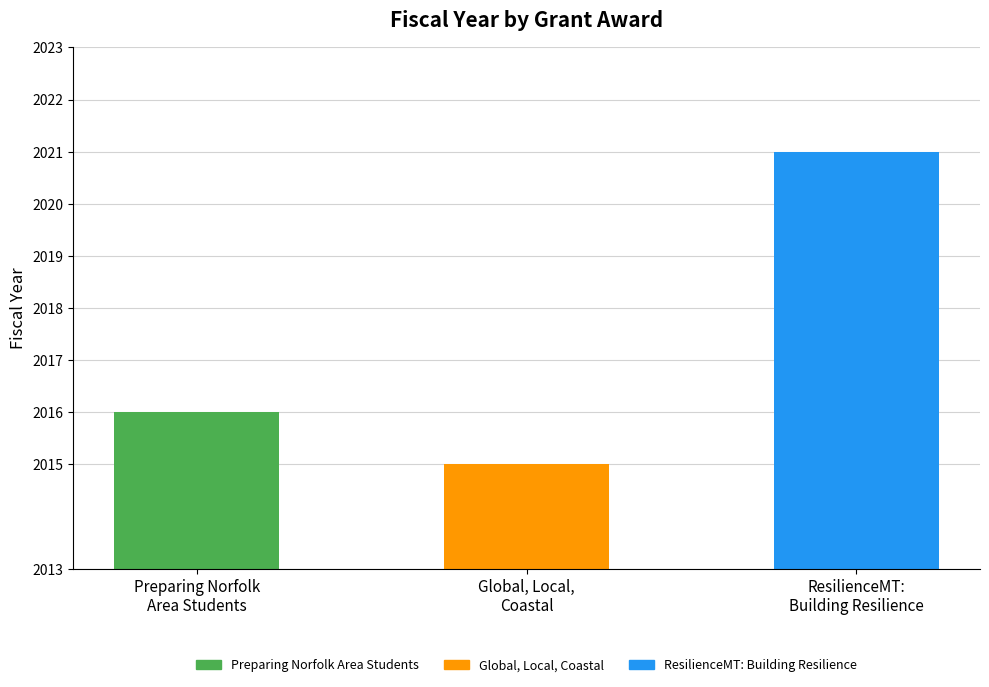

Reading left to right, what are all the values shown in this chart?

Preparing Norfolk
Area Students=2016	Global, Local,
Coastal=2015	ResilienceMT:
Building Resilience=2021